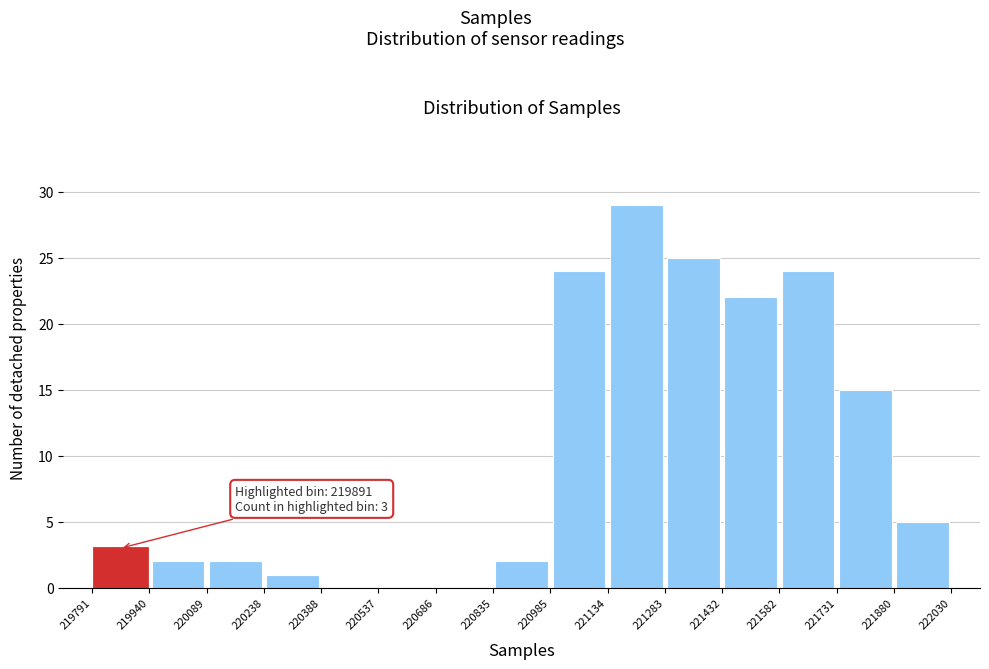

Over which range of the x-axis is the bar tallest?

221134 to 221283